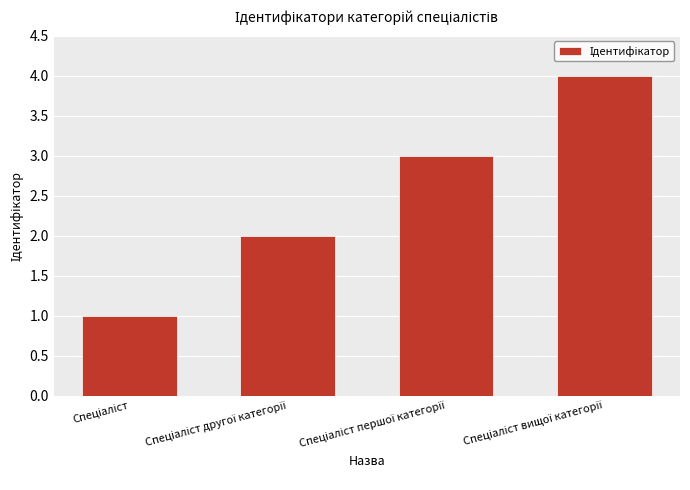

What is the sum of all values?

10